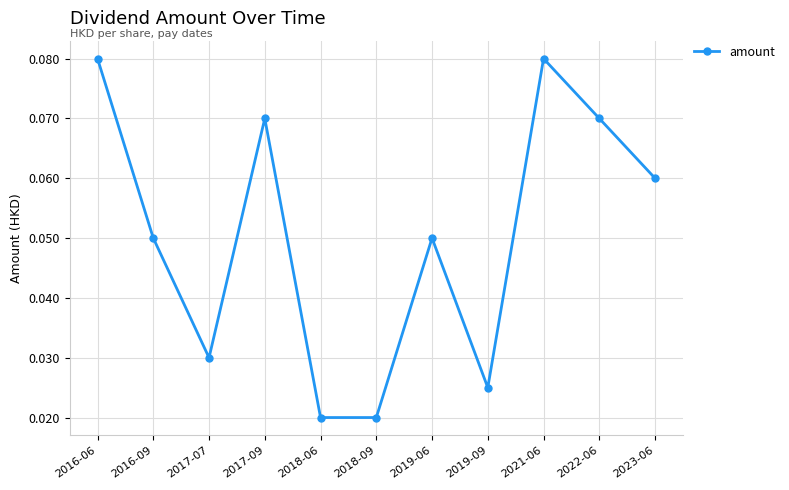

Between 2019-06 and 2019-09, which is larger?

2019-06